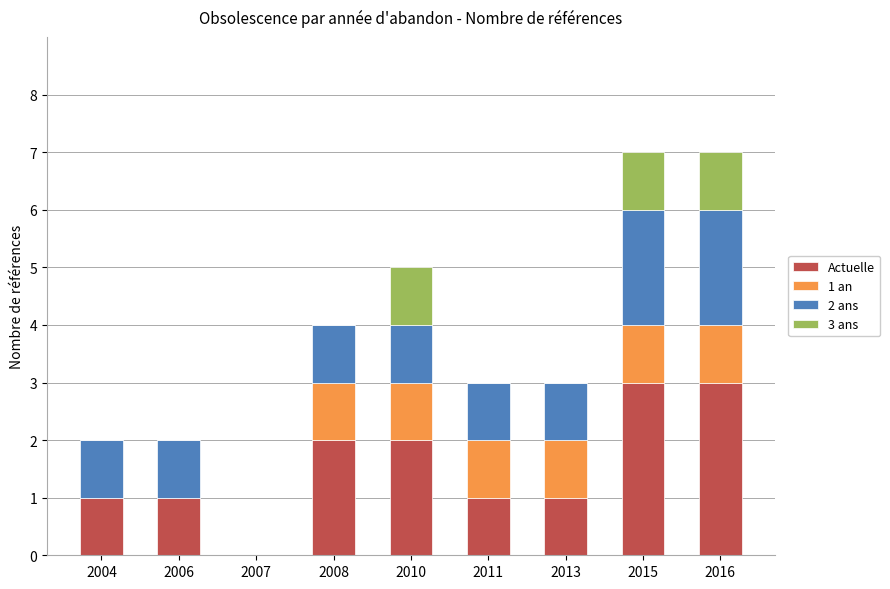

What is the highest value of the Actuelle series?

3